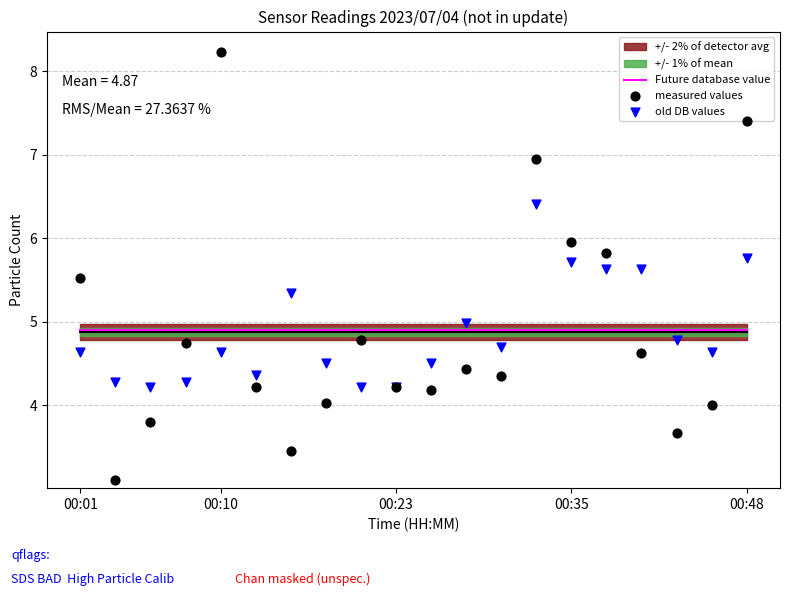

Which series reaches the minimum Y coordinate?

measured values